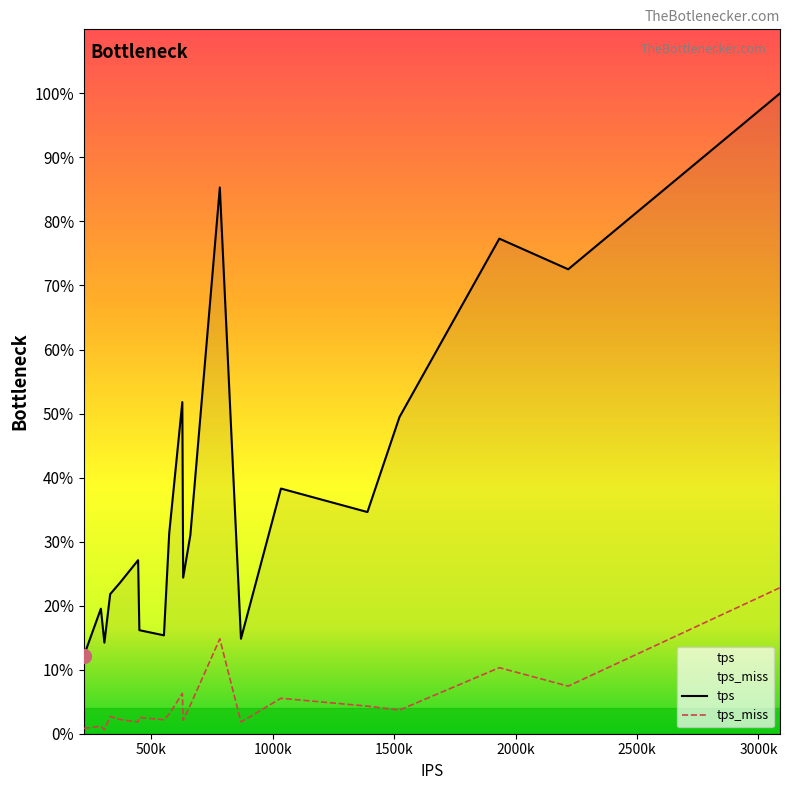

The value of tps at GB is 538.2. True or false?

False